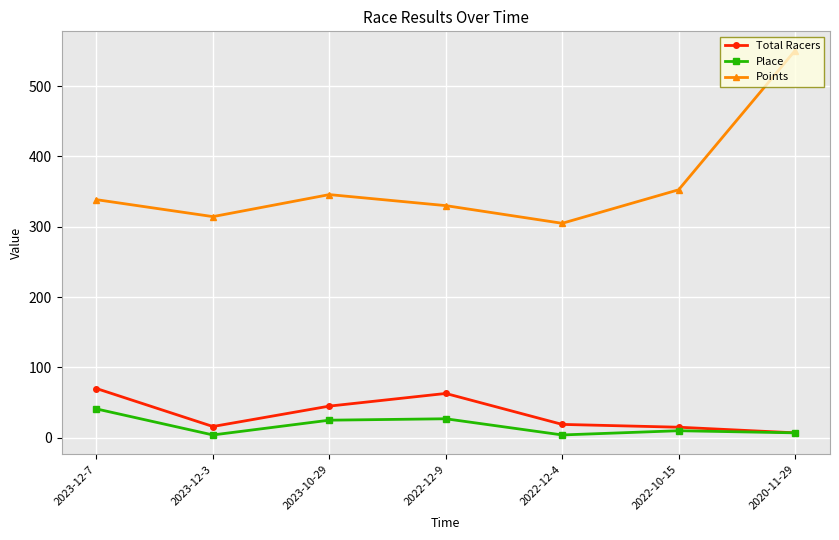

Which series has the widest spread of values?

Points